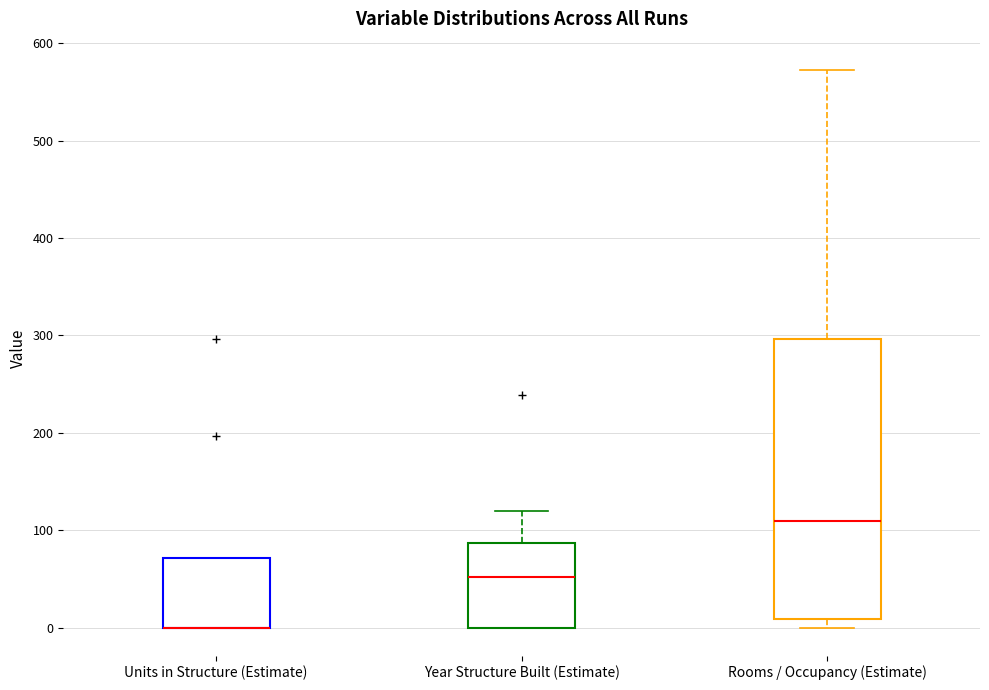

Which box is the tallest, from its lower edge to its upper edge?

Rooms / Occupancy (Estimate)